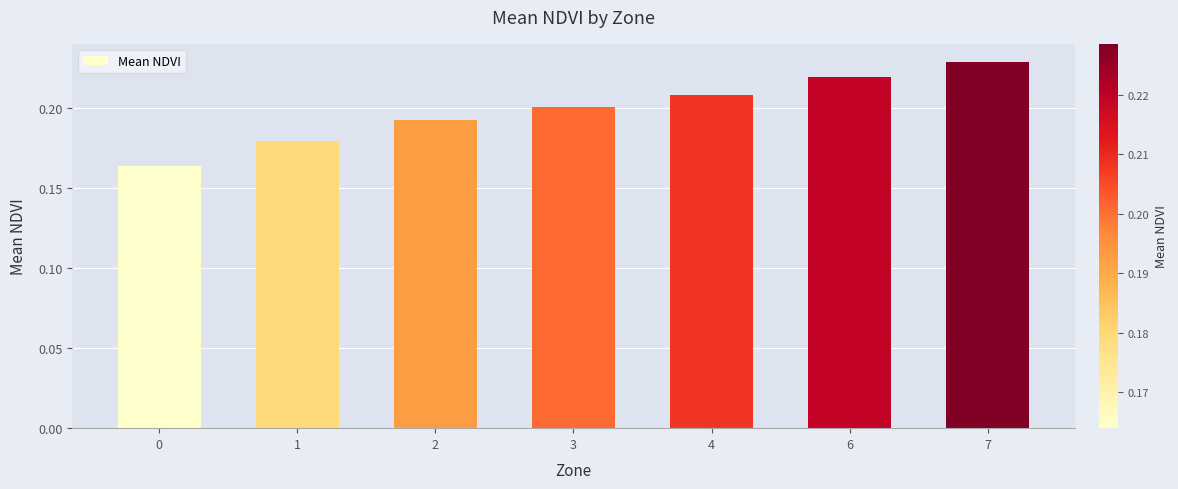

At which category does the chart reach its peak across all series?

7